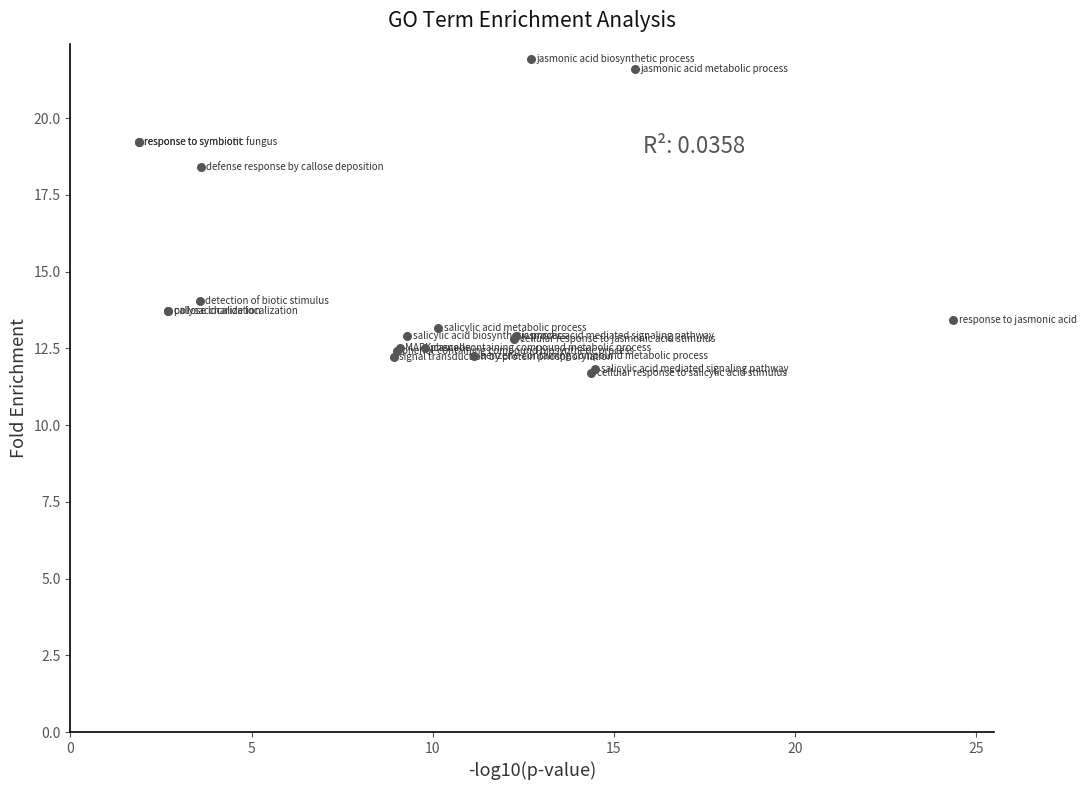

What Y value in the scatter plot is closest to 16?

14.0